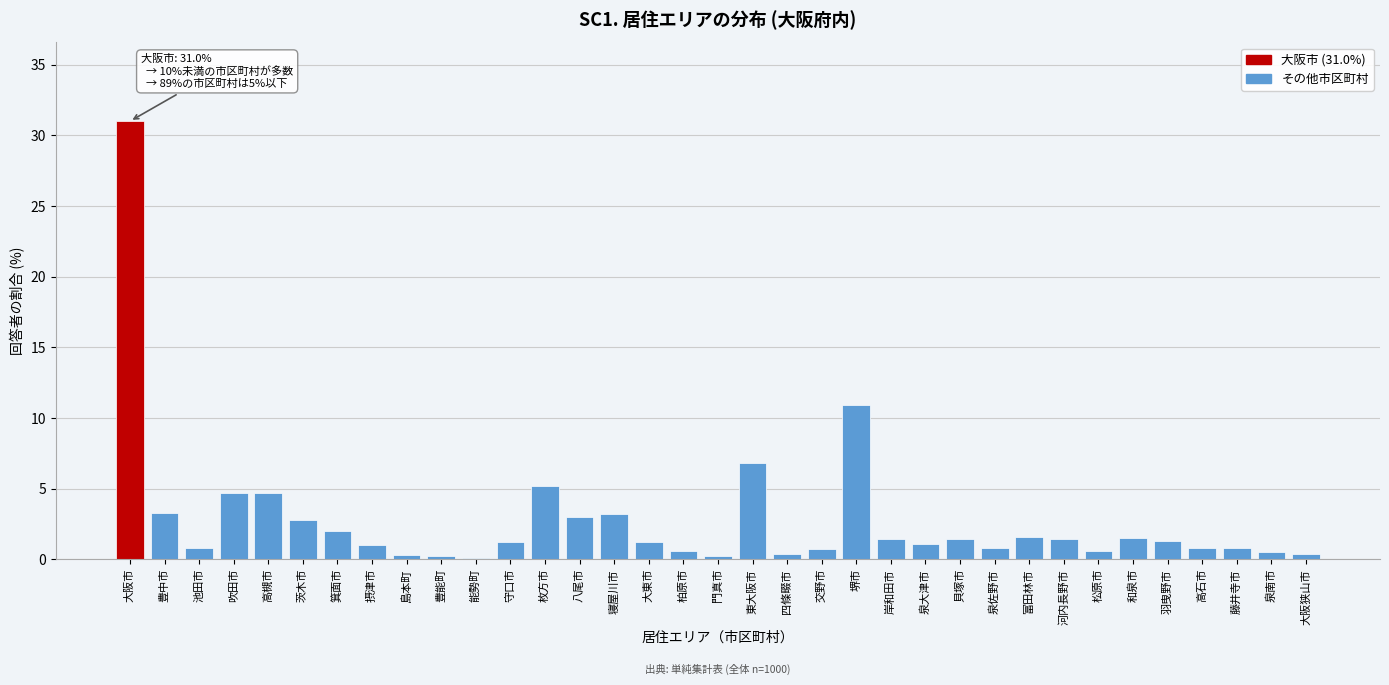

Where is the data nearest to the value 15?

堺市